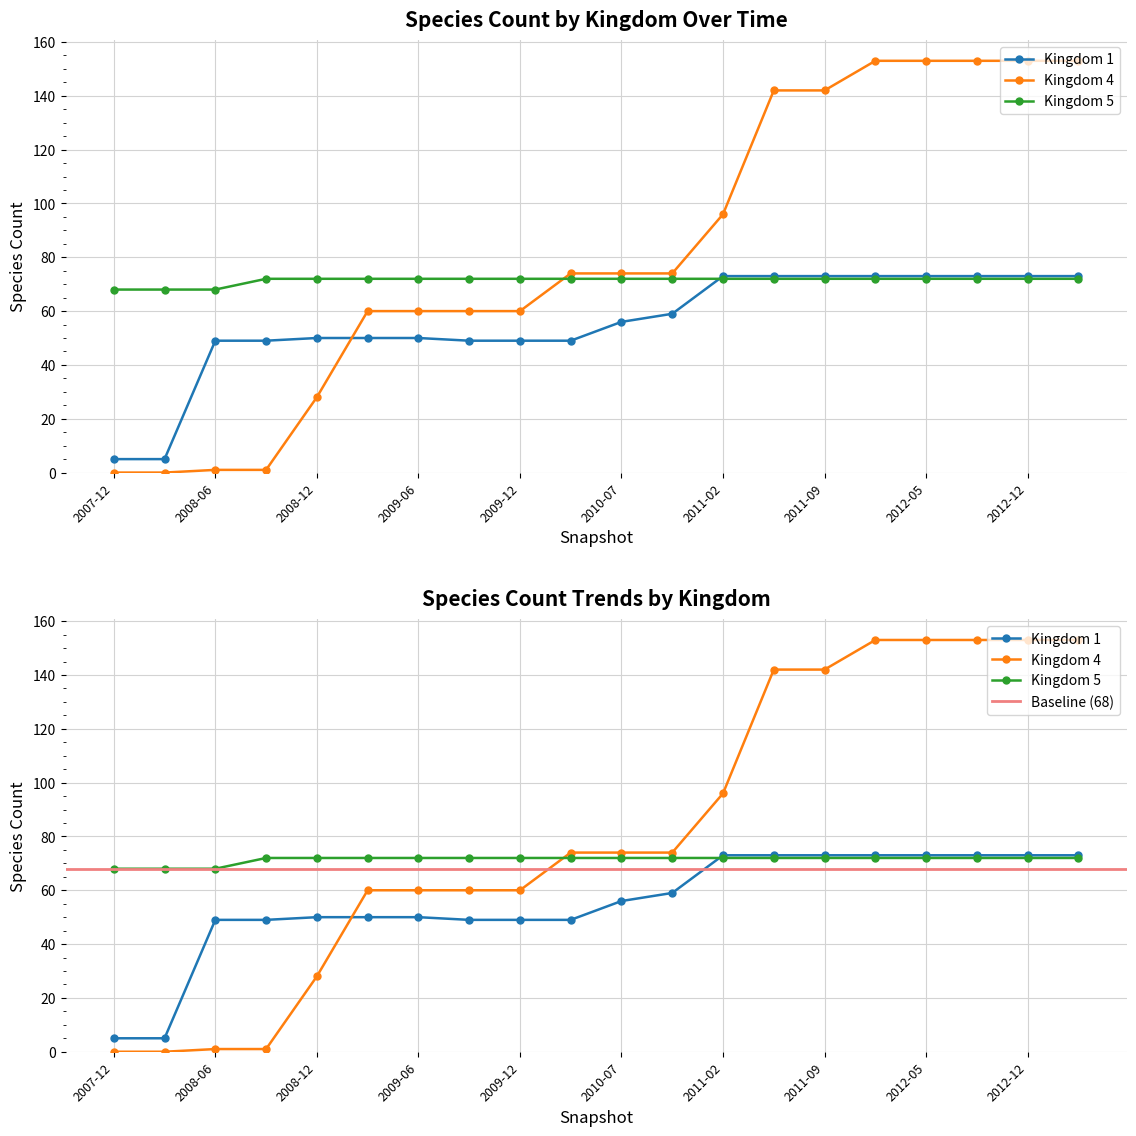

What is the label of the 13th point from the left?

2011-02